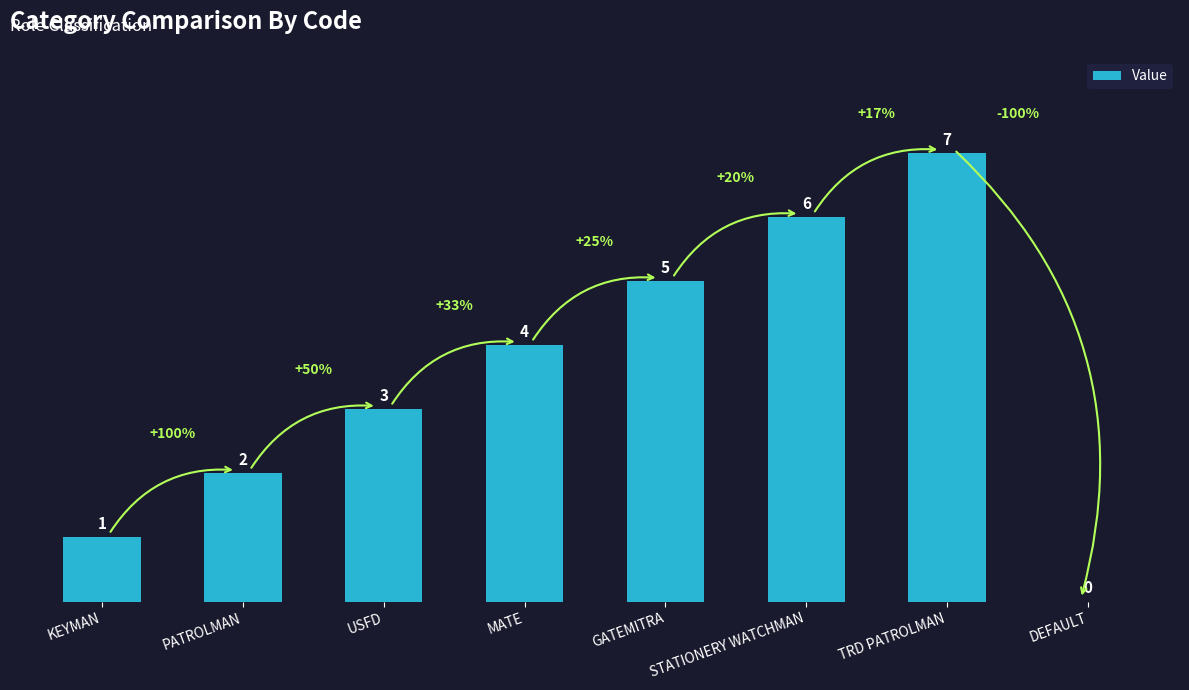

What is the approximate value at USFD?

3